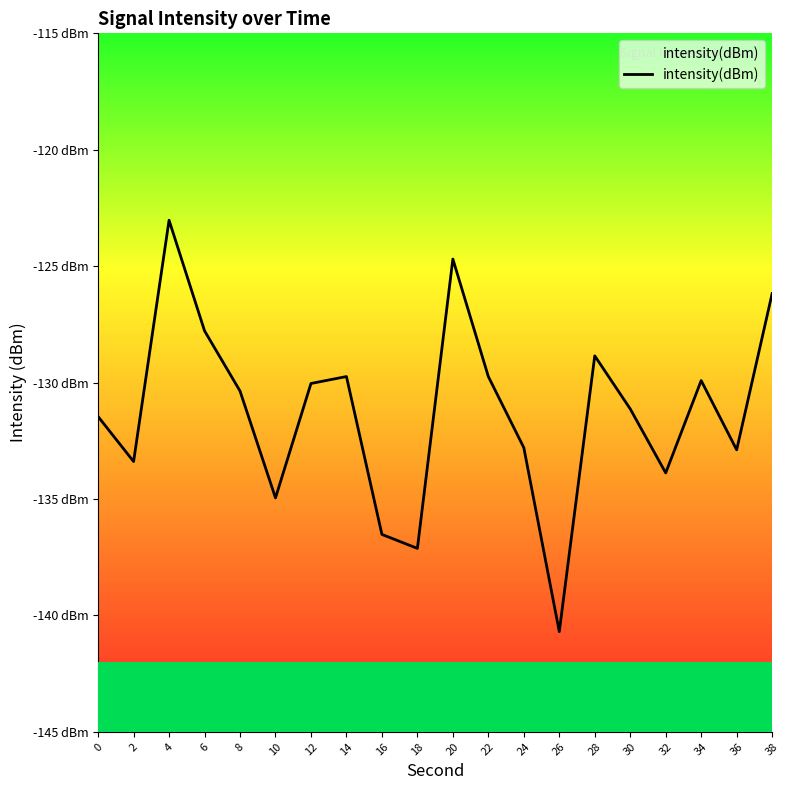

Does the chart display data point markers on the line(s)?

No